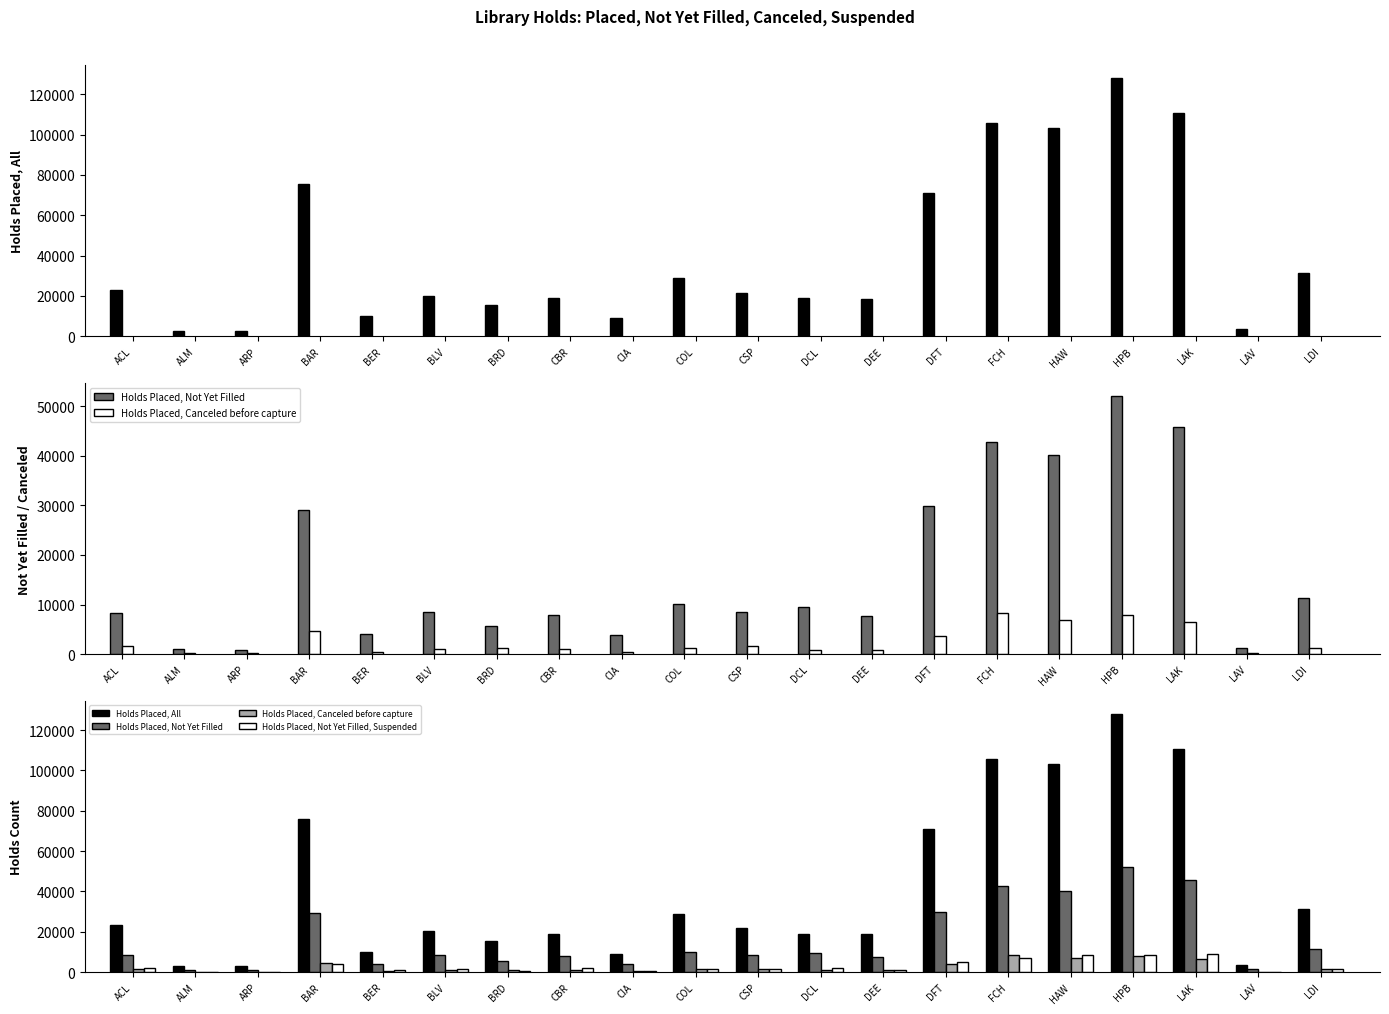

What is the sum of the Holds Placed, Not Yet Filled, Suspended values at DEE and HAW?

9720